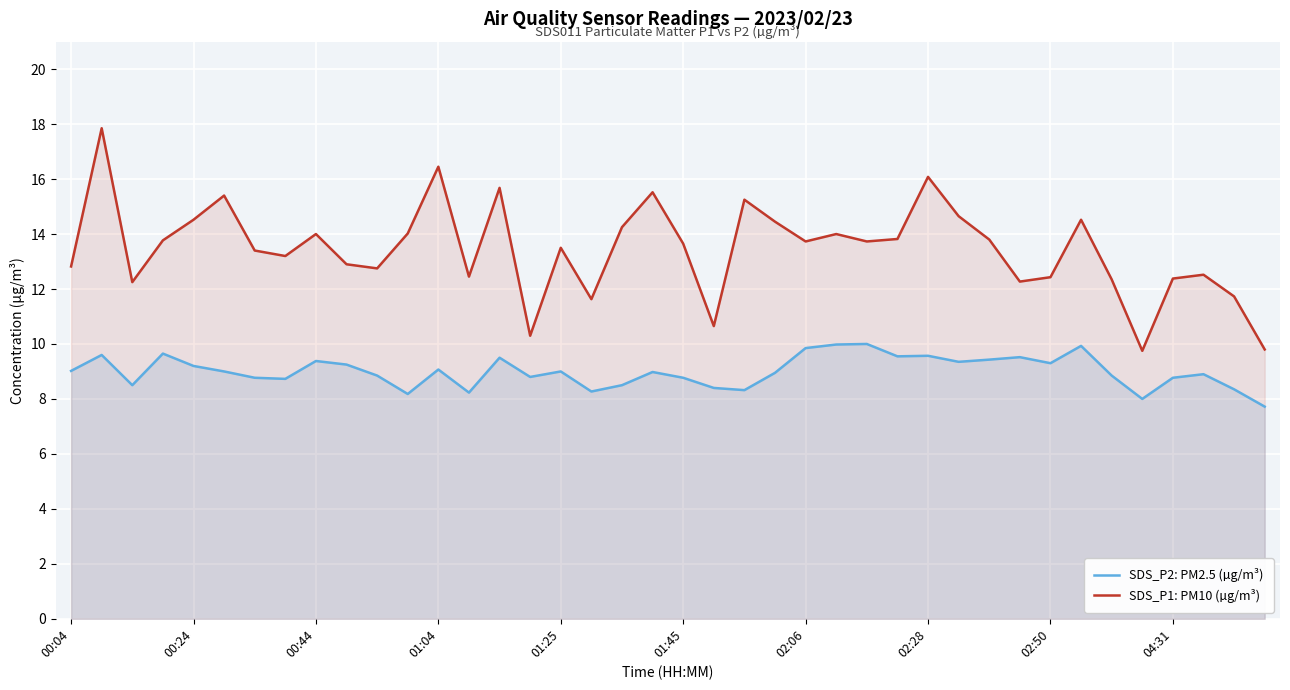

Which category has the highest value in the SDS_P2: PM2.5 (µg/m³) series?

26